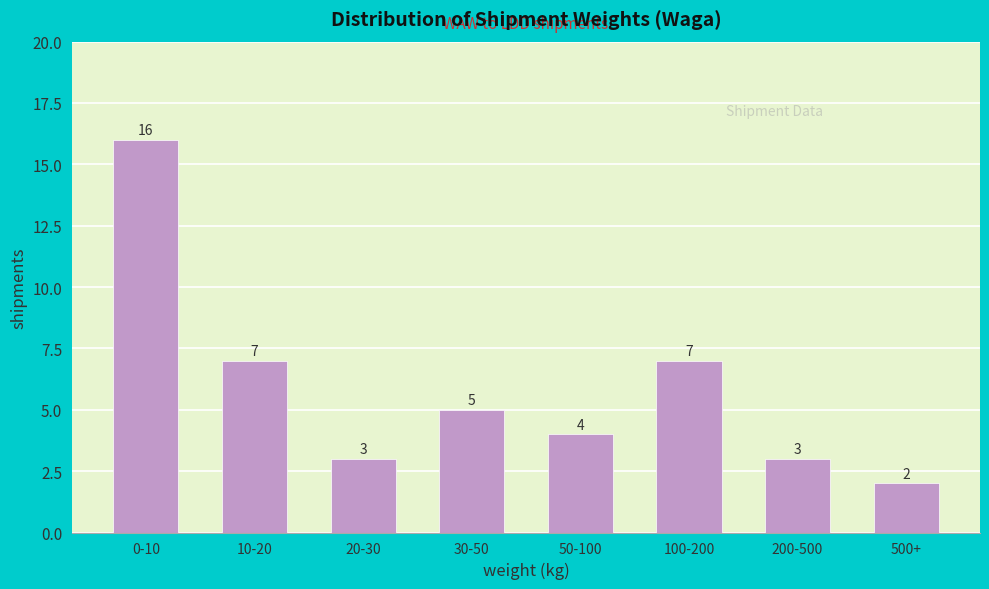

Reading left to right, list all the values displayed in this chart.

0-10=16	10-20=7	20-30=3	30-50=5	50-100=4	100-200=7	200-500=3	500+=2